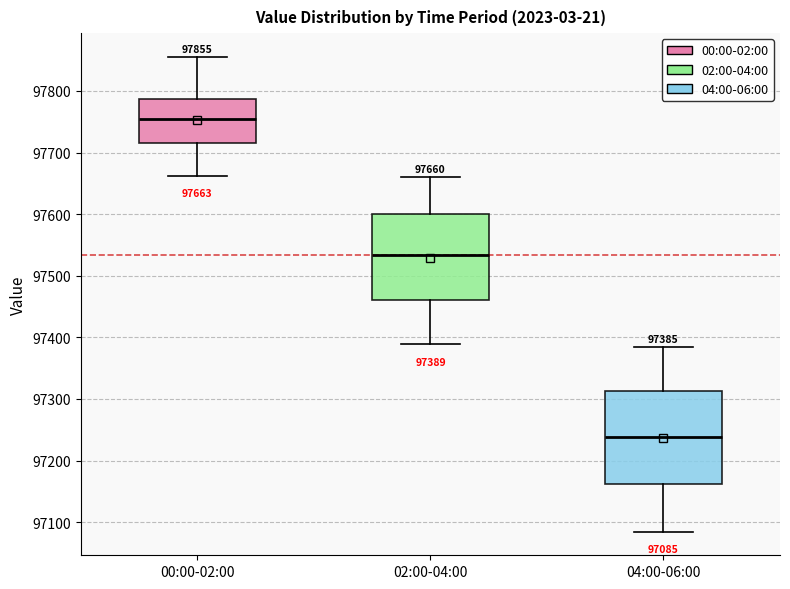

Which box's median line is the lowest?

04:00-06:00